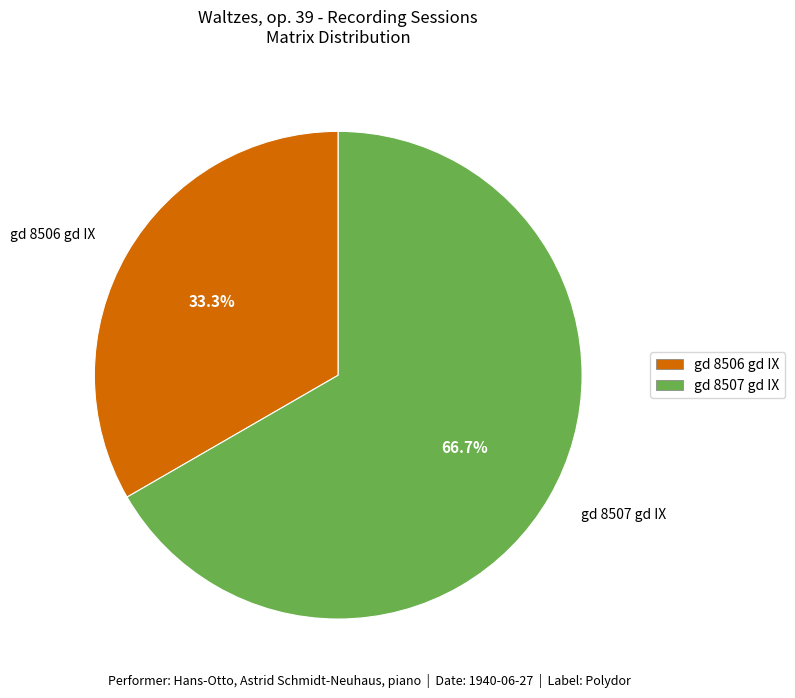

Which category has the smallest portion of the pie?

gd 8506 gd IX